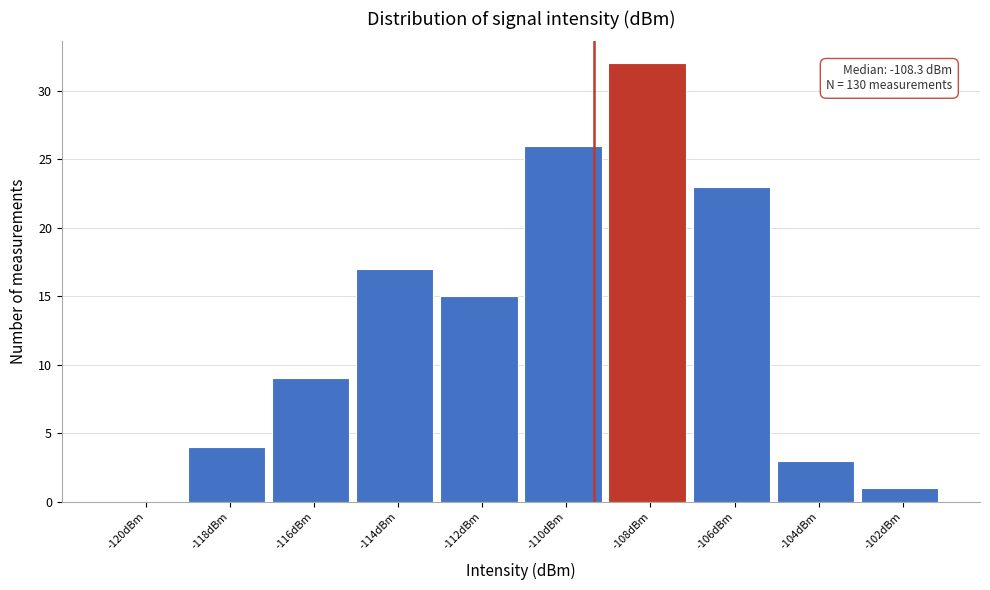

Reading right to left, what are all the values shown in this chart?

-102dBm=1	-104dBm=3	-106dBm=23	-108dBm=32	-110dBm=26	-112dBm=15	-114dBm=17	-116dBm=9	-118dBm=4	-120dBm=0